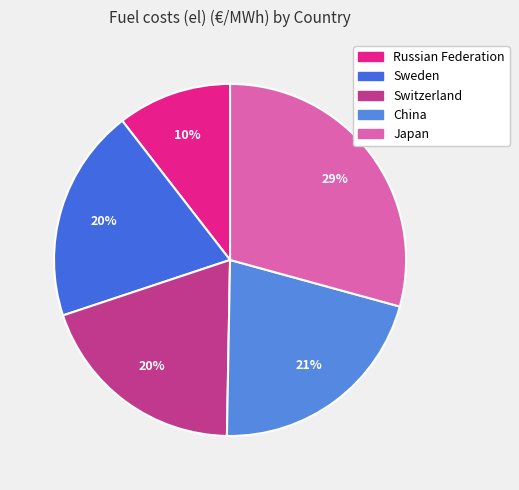

Approximately how many times larger is the value at Japan compared to China?

1.4